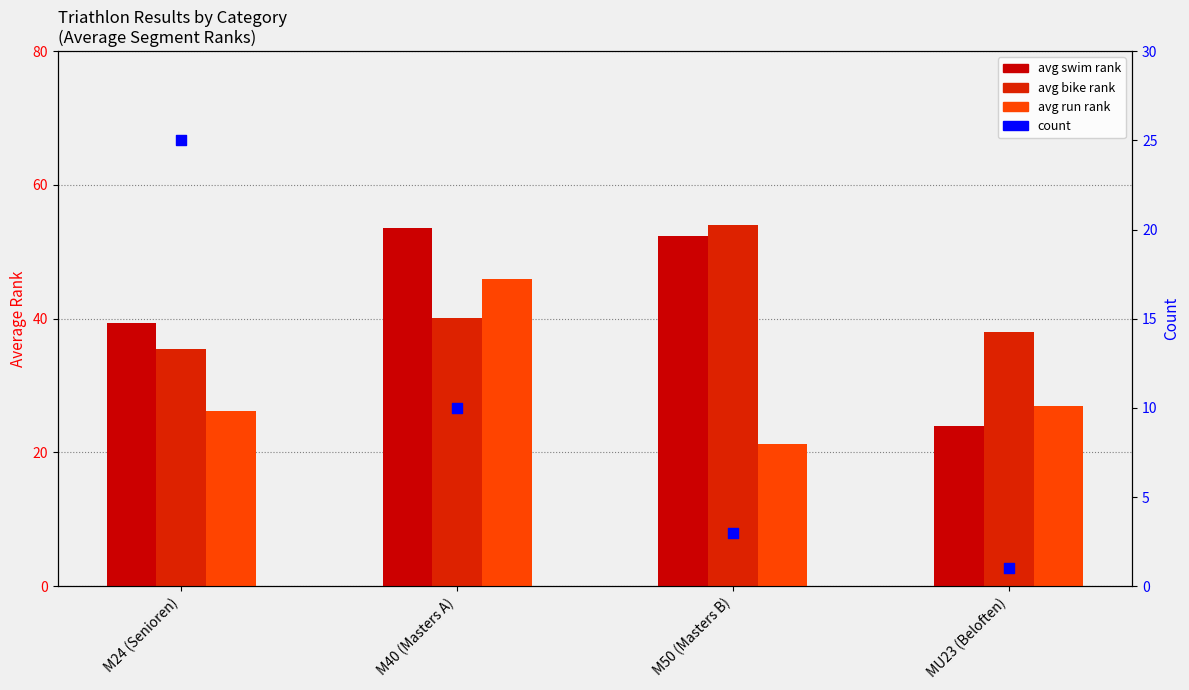

What is the total value across all series at M40 (Masters A)?

149.6